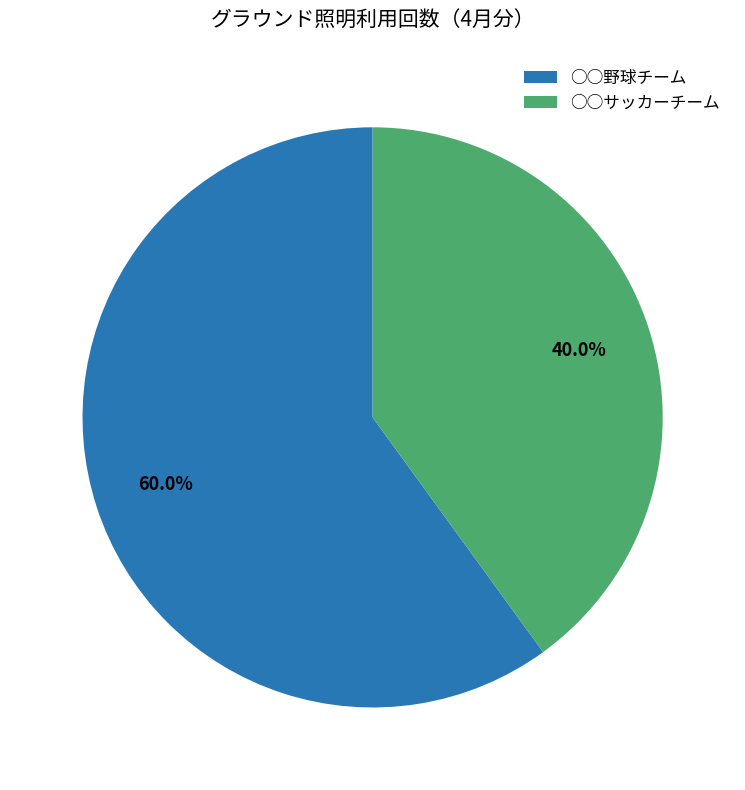

What portion of the pie excludes ○○野球チーム?

40.0%